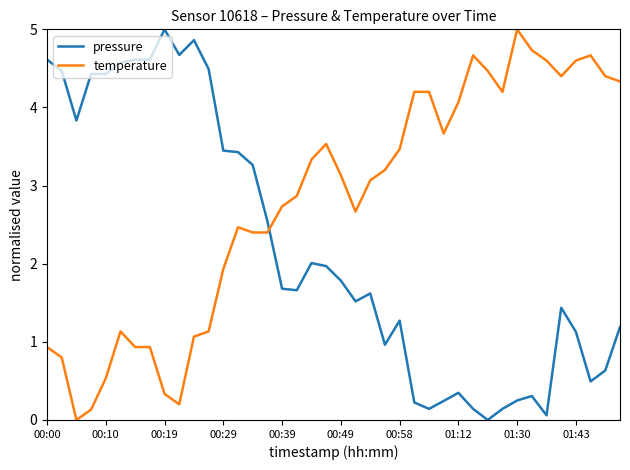

List the series in order of their overall mean, lowest first.

pressure, temperature